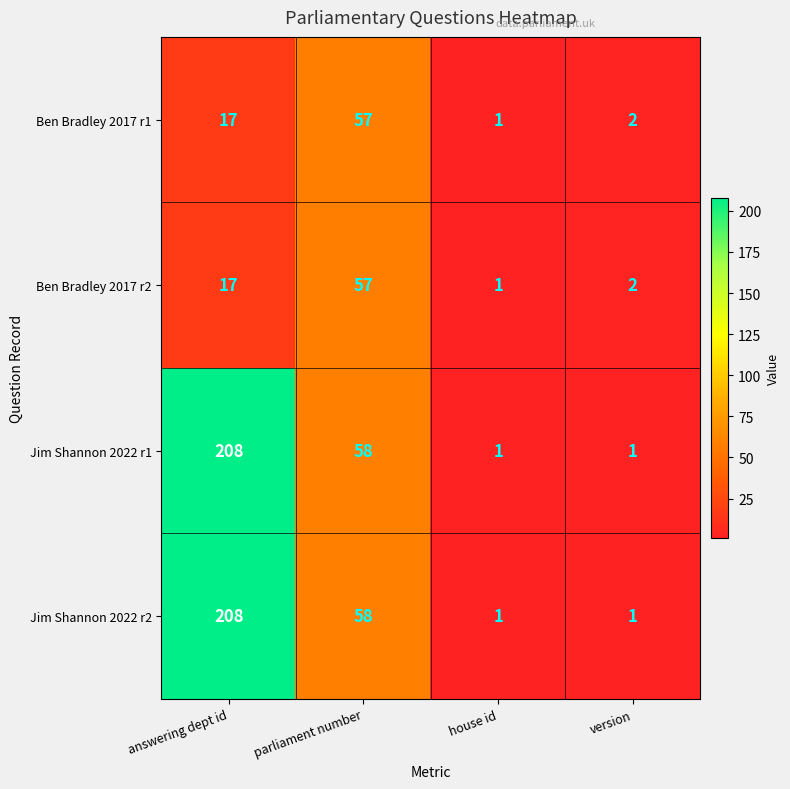

At which label does Jim Shannon 2022 r2 first exceed 58?

answering dept id